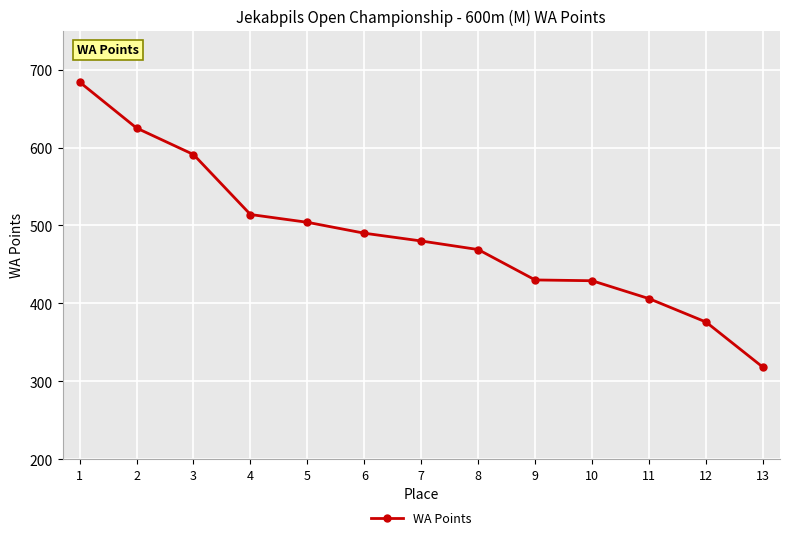

What is the average value?

486